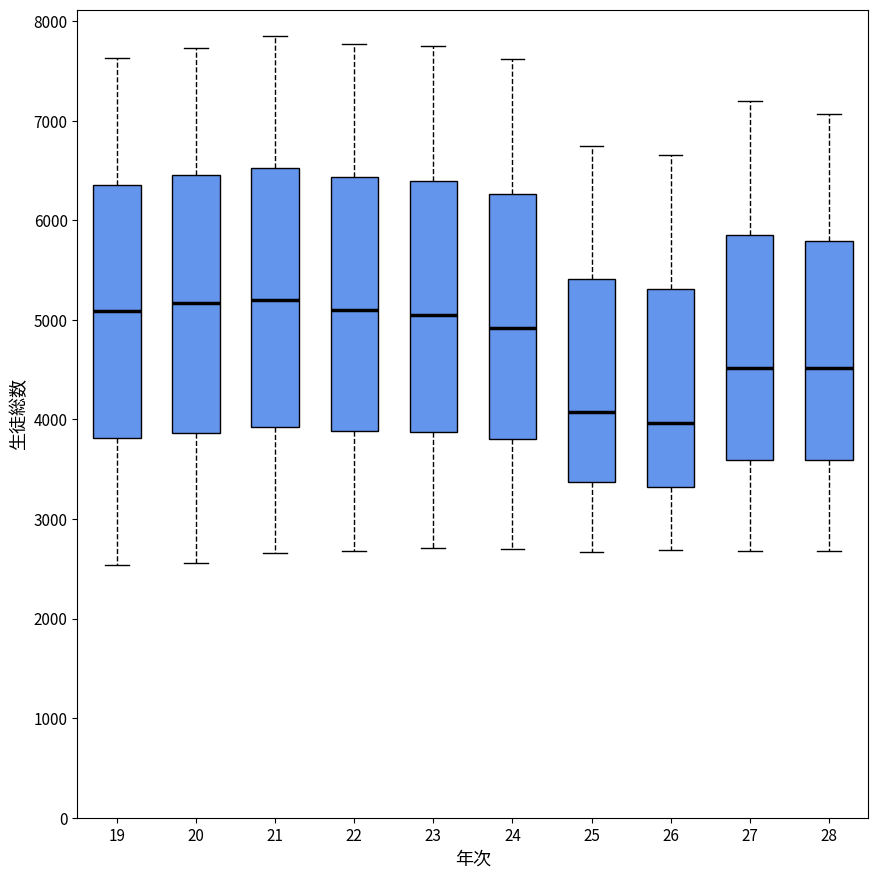

Reading left to right, read every box against the y-axis: the position of its median line, the range the box covers, and the ends of its whiskers. The values are not printed on the chart, so give them approximately, as read against the axis.

19: median 5100, box 3800 to 6400, whiskers 2500 to 7600
20: median 5200, box 3900 to 6500, whiskers 2600 to 7700
21: median 5200, box 3900 to 6500, whiskers 2700 to 7900
22: median 5100, box 3900 to 6400, whiskers 2700 to 7800
23: median 5000, box 3900 to 6400, whiskers 2700 to 7800
24: median 4900, box 3800 to 6300, whiskers 2700 to 7600
25: median 4100, box 3400 to 5400, whiskers 2700 to 6700
26: median 4000, box 3300 to 5300, whiskers 2700 to 6700
27: median 4500, box 3600 to 5900, whiskers 2700 to 7200
28: median 4500, box 3600 to 5800, whiskers 2700 to 7100